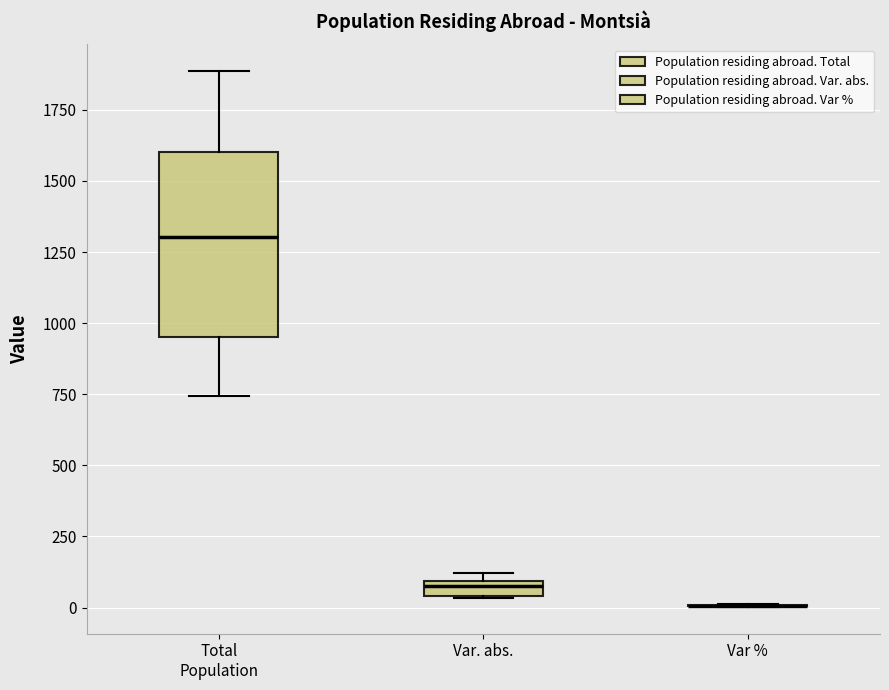

Where is the upper edge of the box for Total Population on the y-axis? The values are not printed on the chart, so give them approximately, as read against the axis.

1600